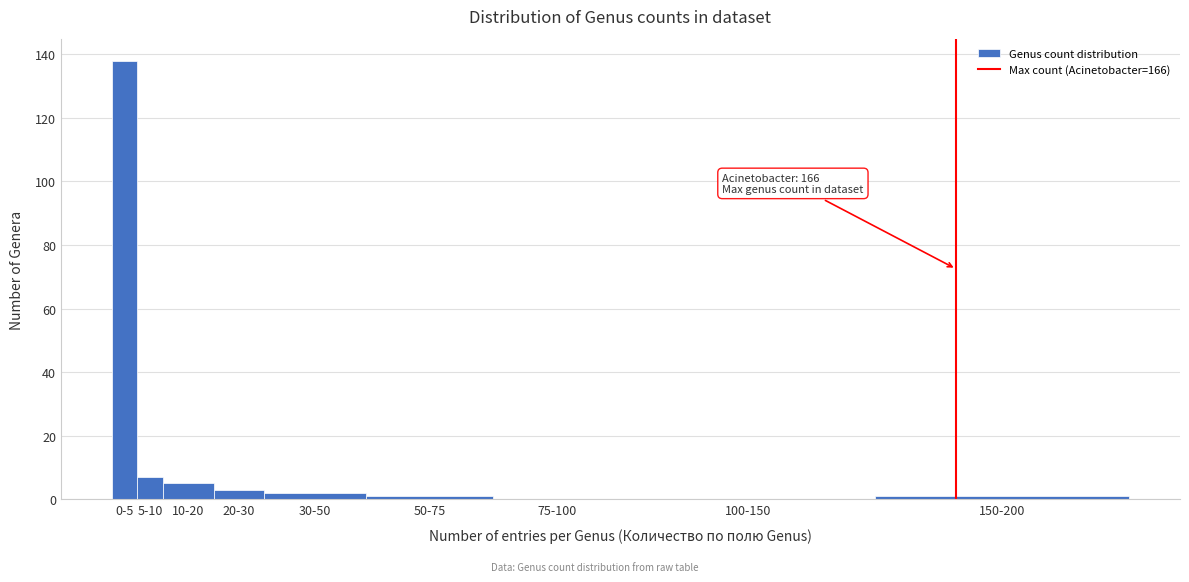

Reading right to left, what are all the values shown in this chart?

150-200=1	100-150=0	75-100=0	50-75=1	30-50=2	20-30=3	10-20=5	5-10=7	0-5=138